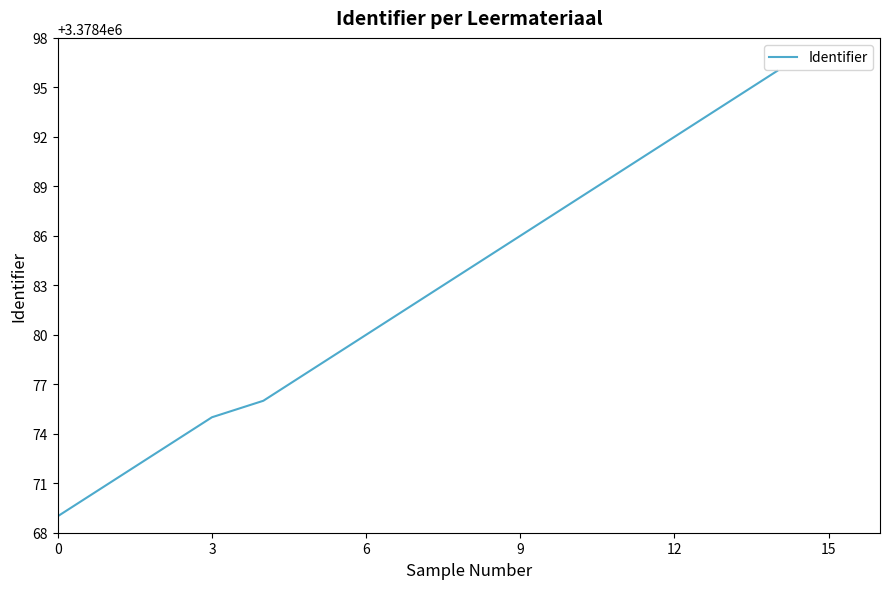

What is the greatest value displayed?

3378496